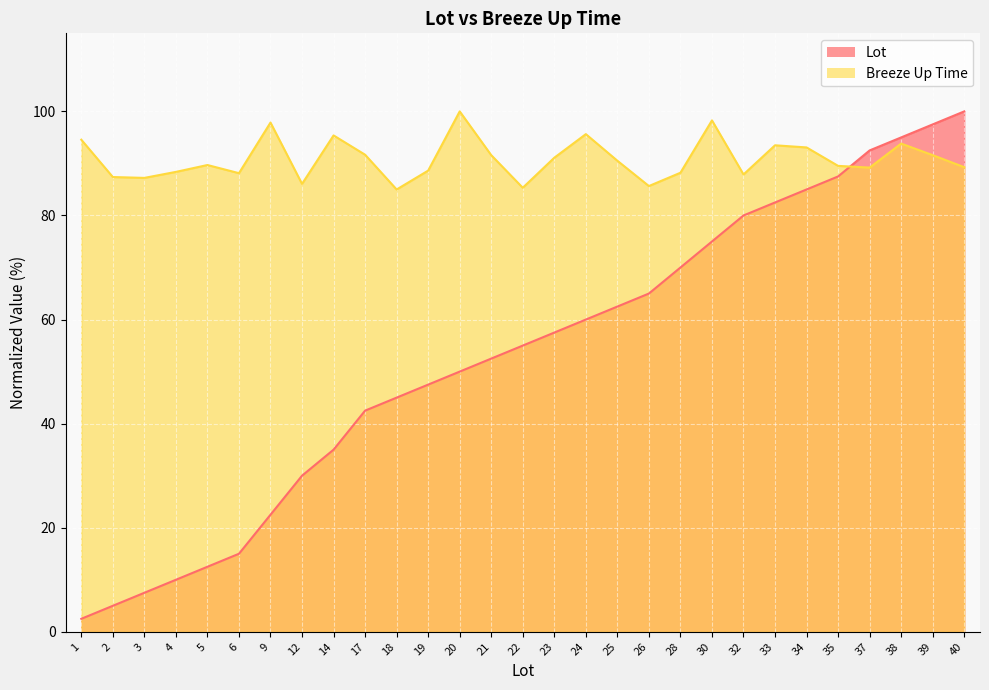

What is the difference between the maximum and second lowest values in the Breeze Up Time series?

14.7